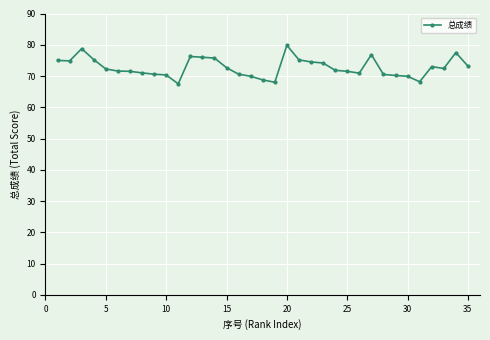

What is the minimum value shown in the chart?

67.5